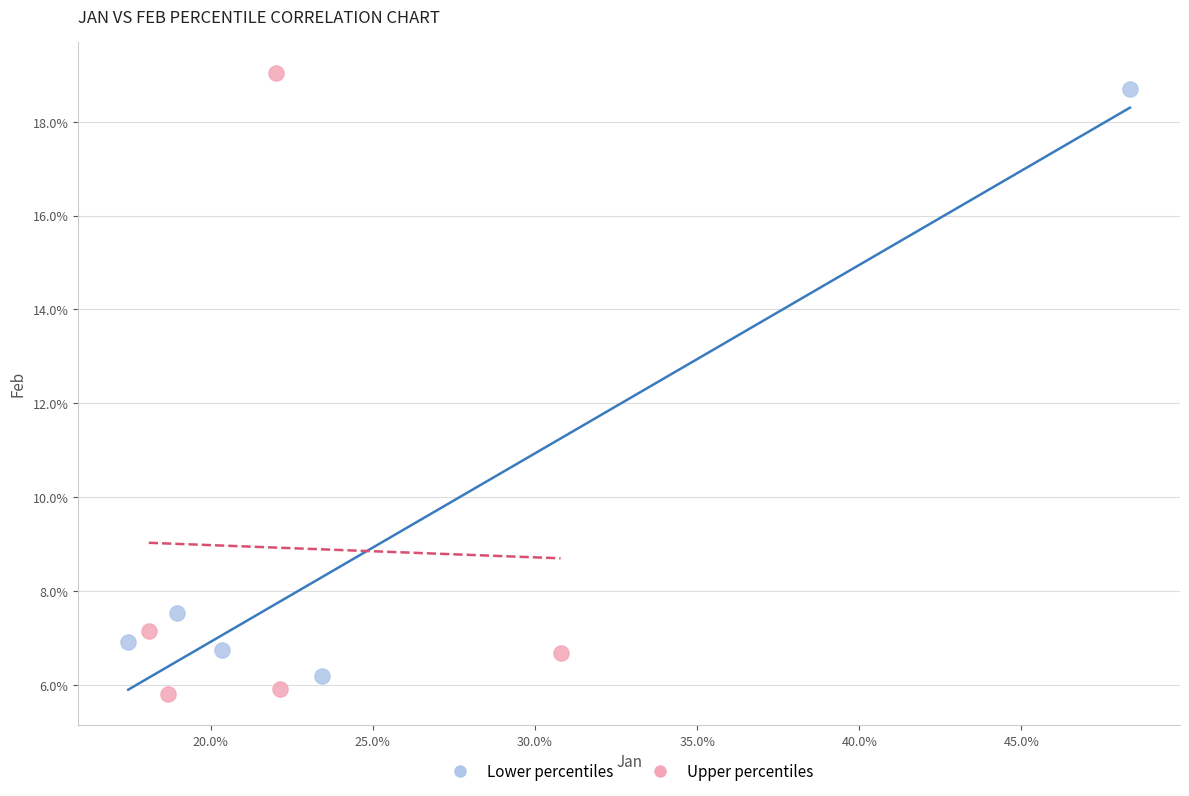

What are all the series names shown in the legend?

Lower percentiles, Upper percentiles